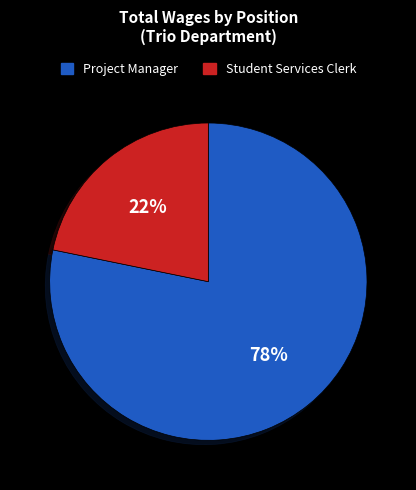

Is Student Services Clerk the majority of the pie?

No